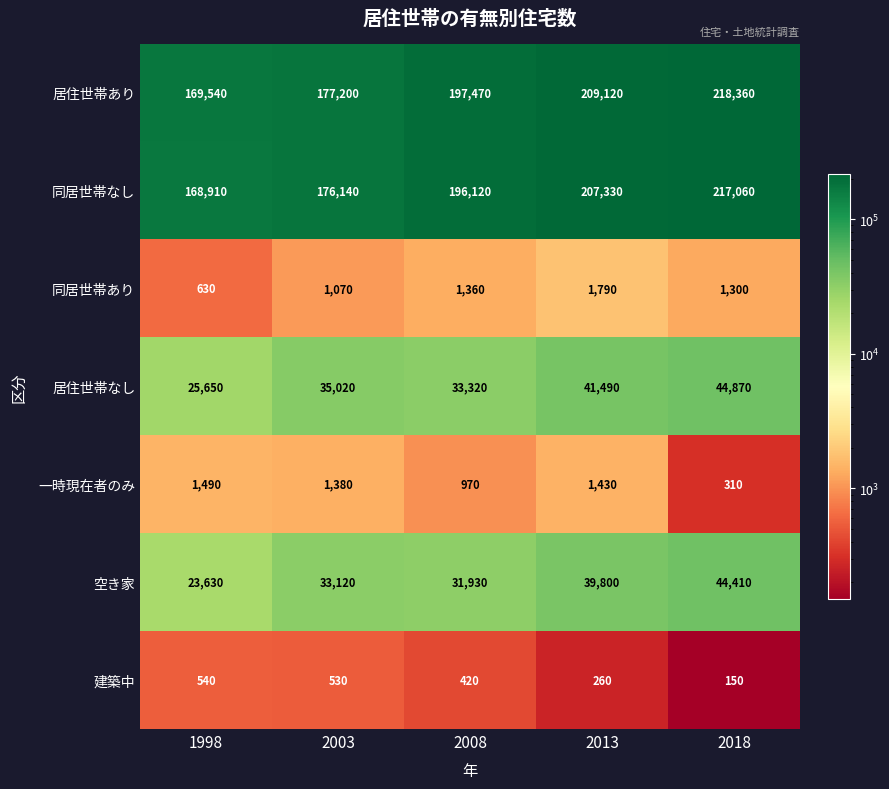

The value of 同居世帯なし at 1998 is 251656. True or false?

False